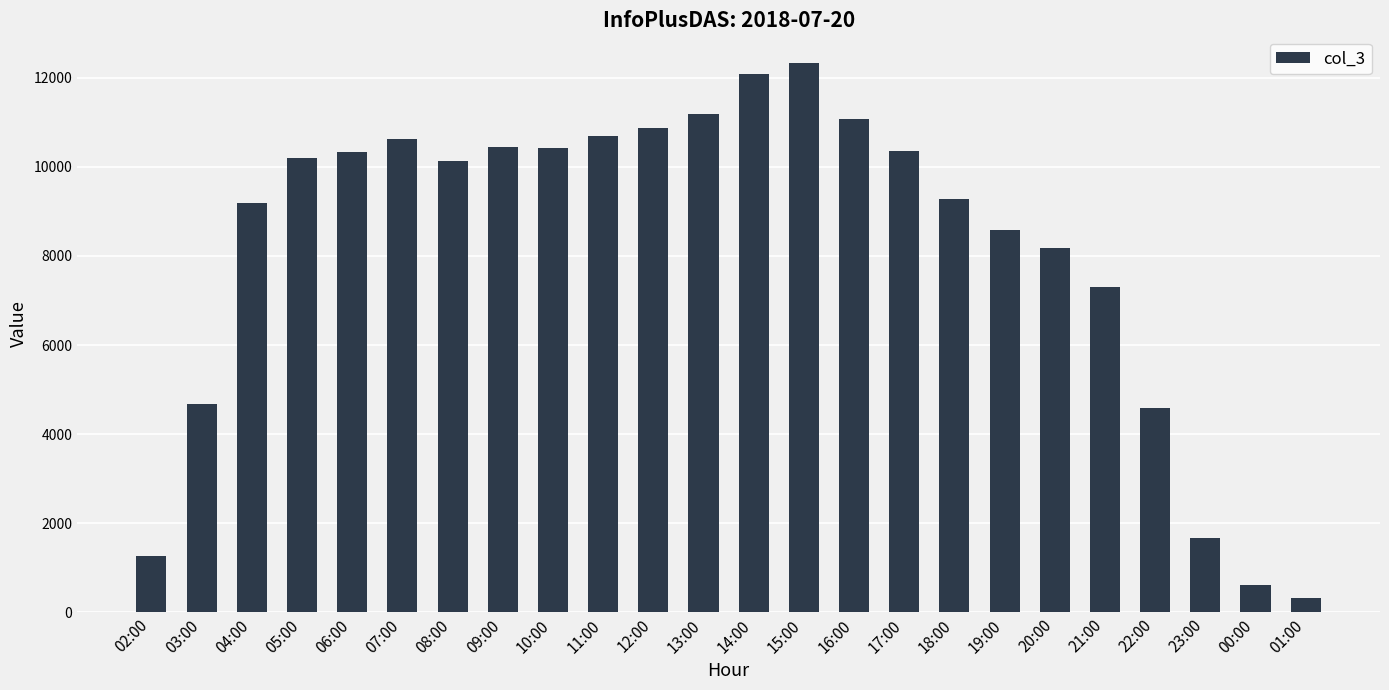

Are the bars horizontal?

No